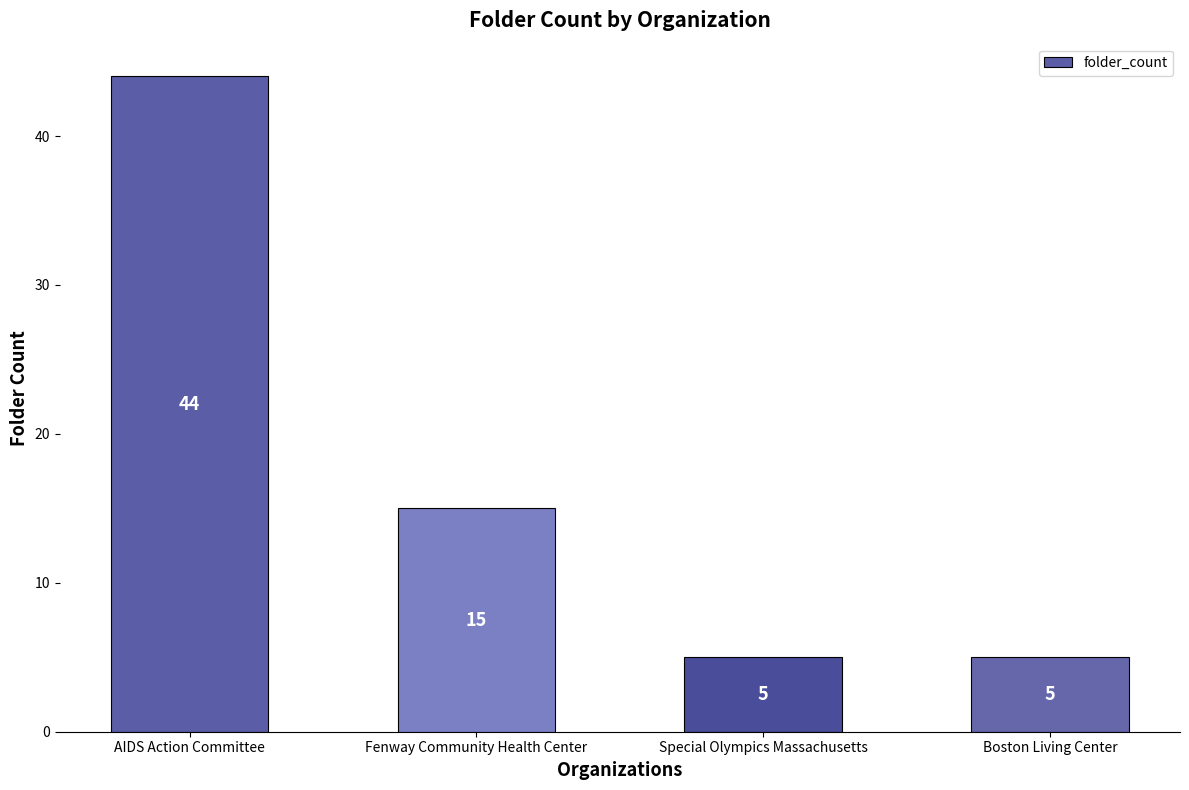

Reading right to left, transcribe all the data shown in this chart.

5	5	15	44